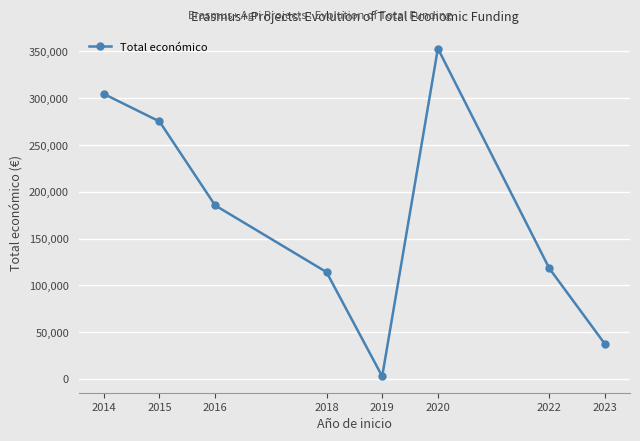

True or false: the data has more than 1 interior local peaks.

False